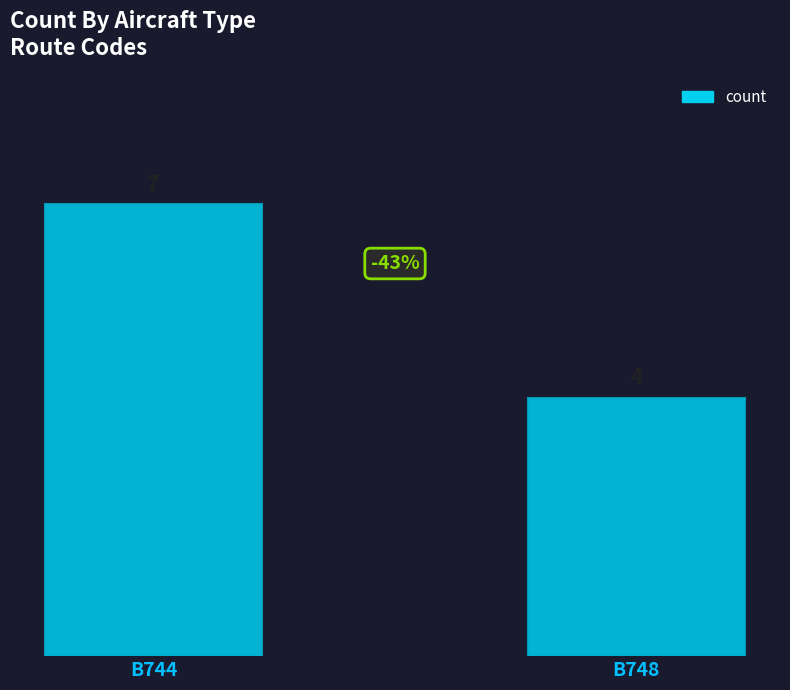

The chart shows a value of 7 at B744. True or false?

True